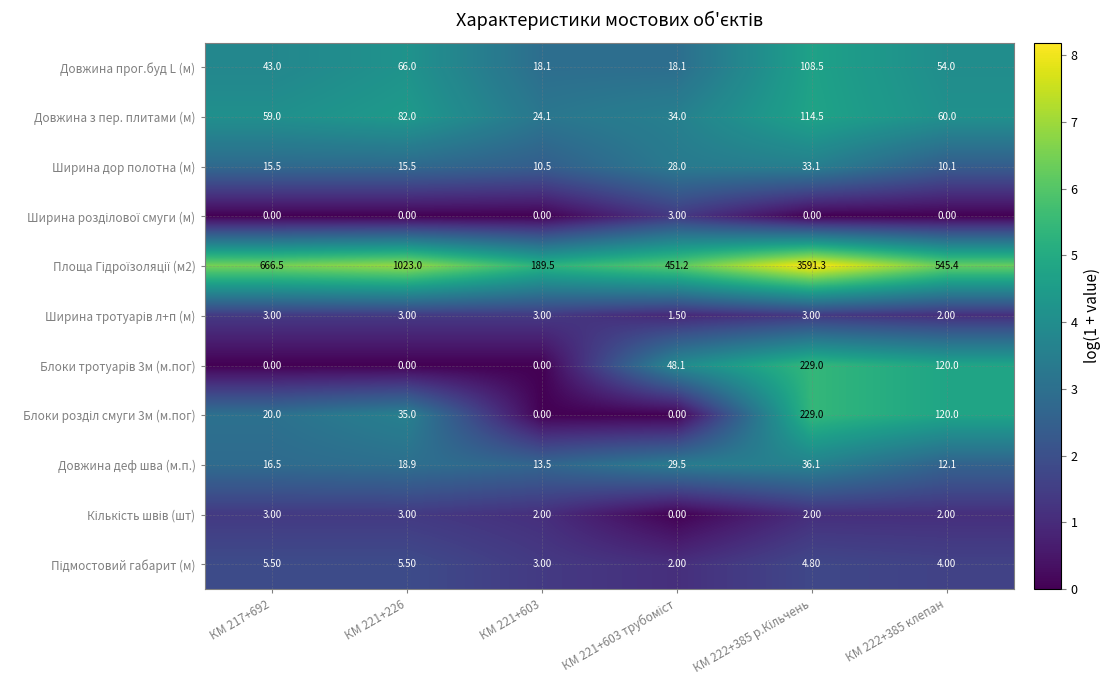

What is the total value across all series at КМ 221+226?

1251.9